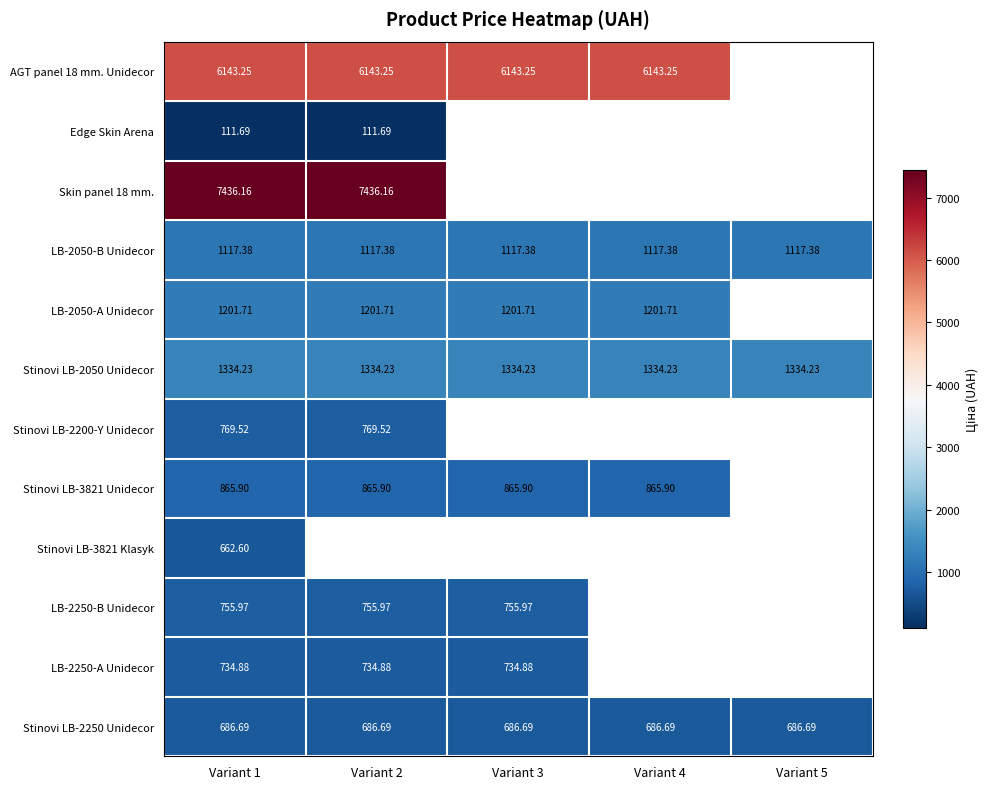

At Variant 1, list the series in order from largest to smallest.

Skin panel 18 mm., AGT panel 18 mm. Unidecor, Stinovi LB-2050 Unidecor, LB-2050-A Unidecor, LB-2050-B Unidecor, Stinovi LB-3821 Unidecor, Stinovi LB-2200-Y Unidecor, LB-2250-B Unidecor, LB-2250-A Unidecor, Stinovi LB-2250 Unidecor, Stinovi LB-3821 Klasyk, Edge Skin Arena